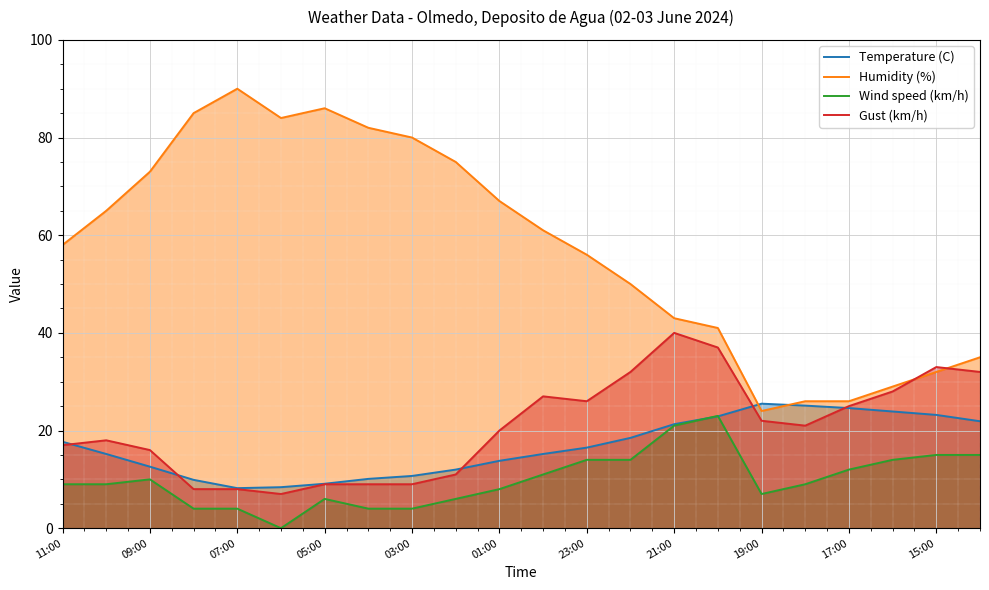

Which series has the largest range (max minus min)?

Humidity (%)